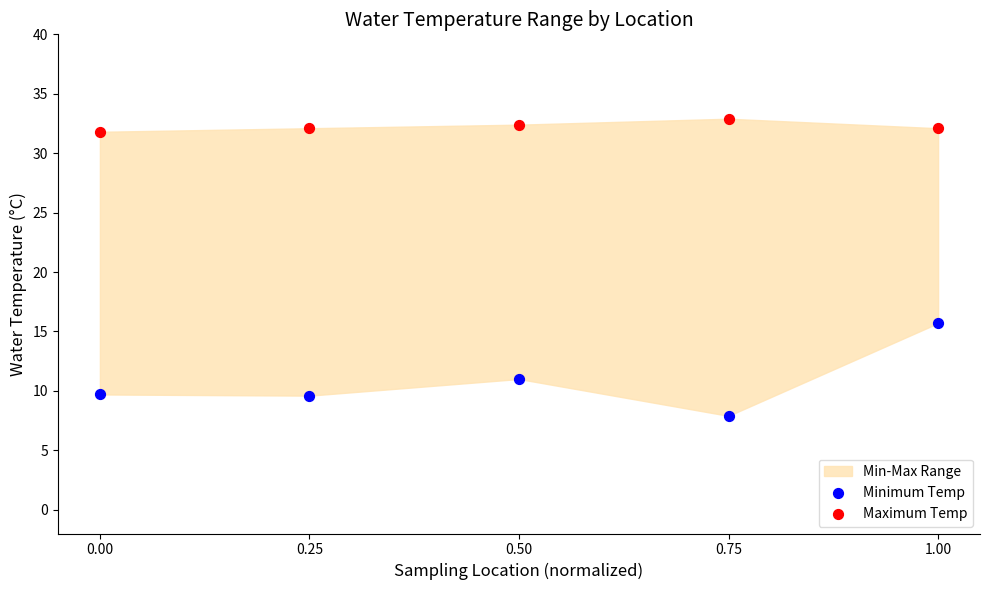

Which series contains the lowest Y value?

Minimum Temp